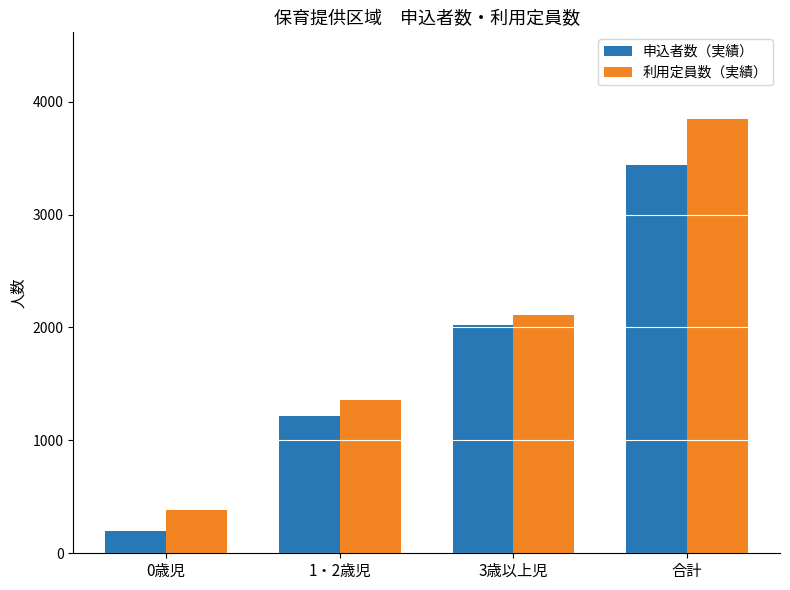

Rank the series by their average value, from highest to lowest.

利用定員数（実績）, 申込者数（実績）